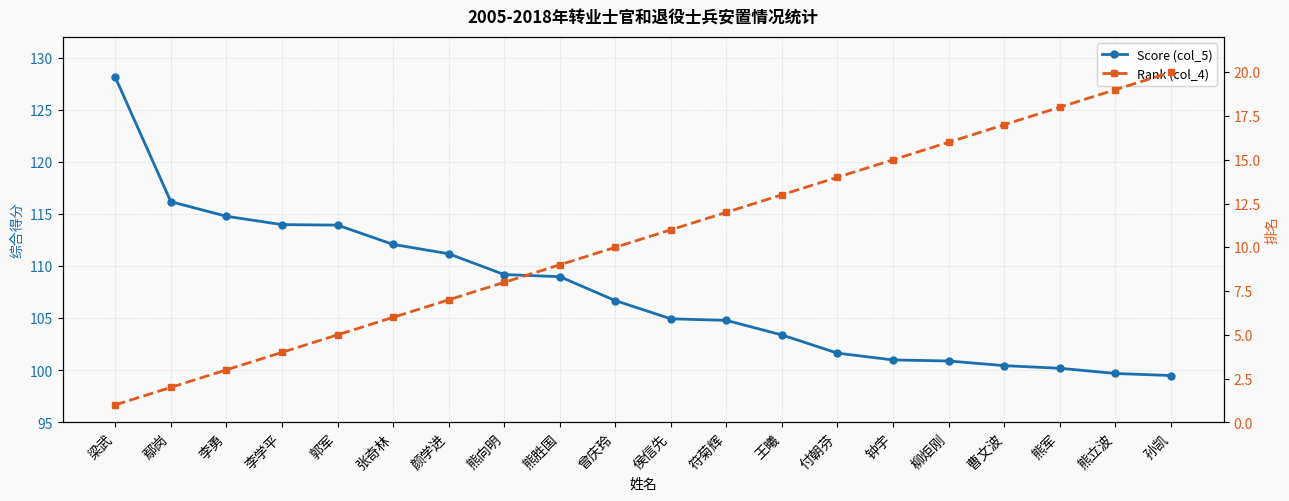

What is the label of the 18th point from the left?

熊军